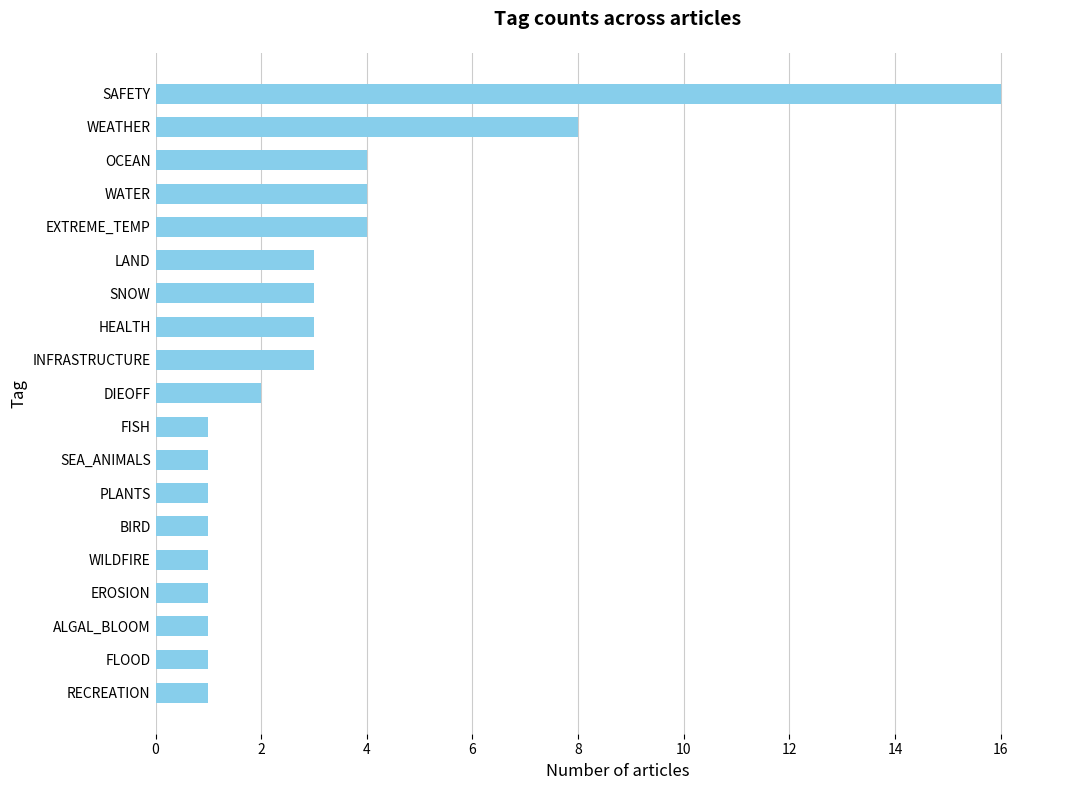

What is the minimum value shown in the chart?

1